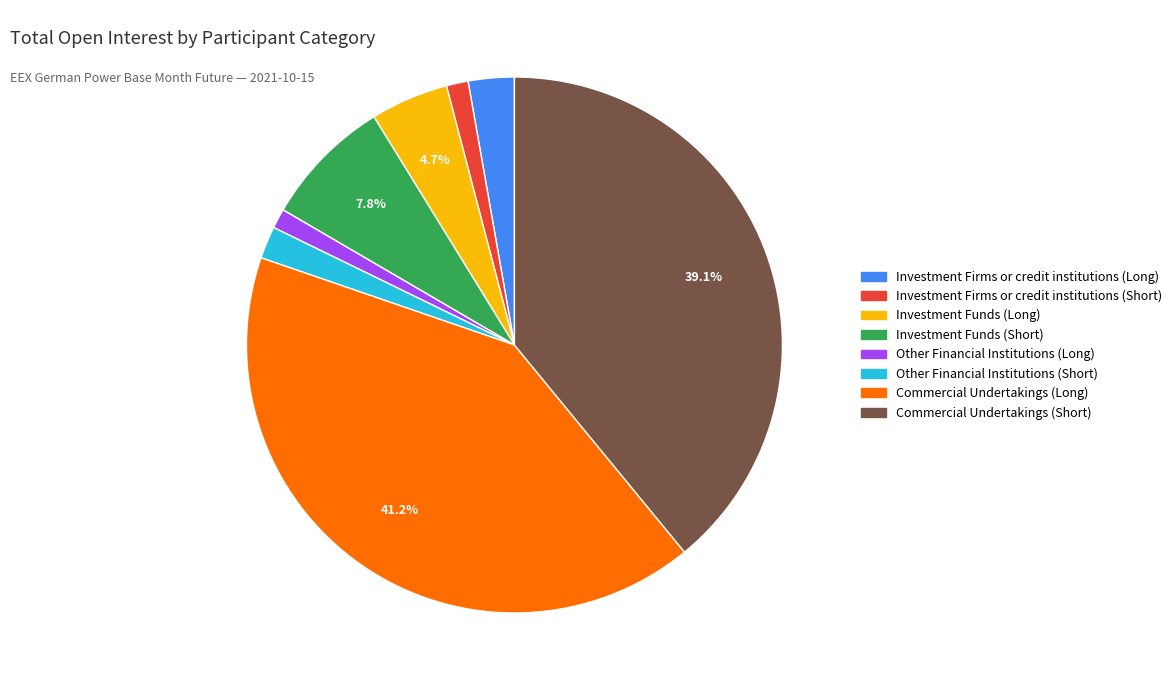

To the nearest percent, what is the average slice percentage?

12%